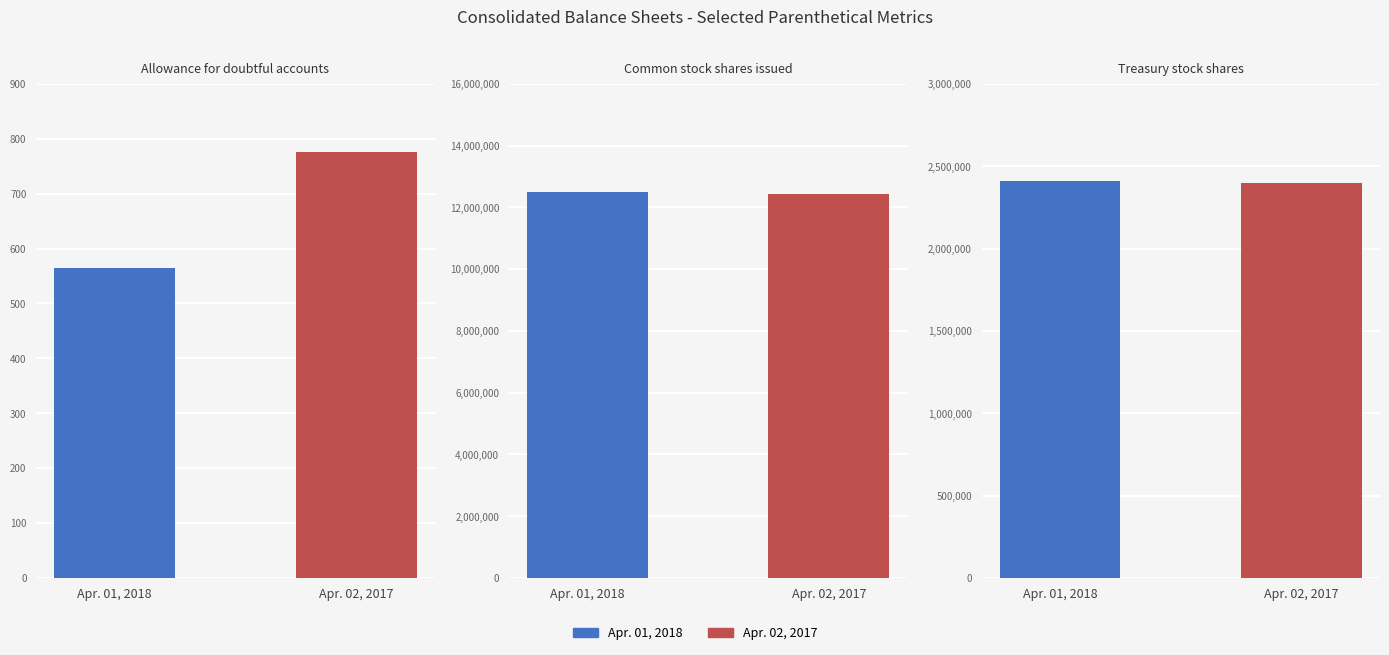

How many groups of bars are there?

3